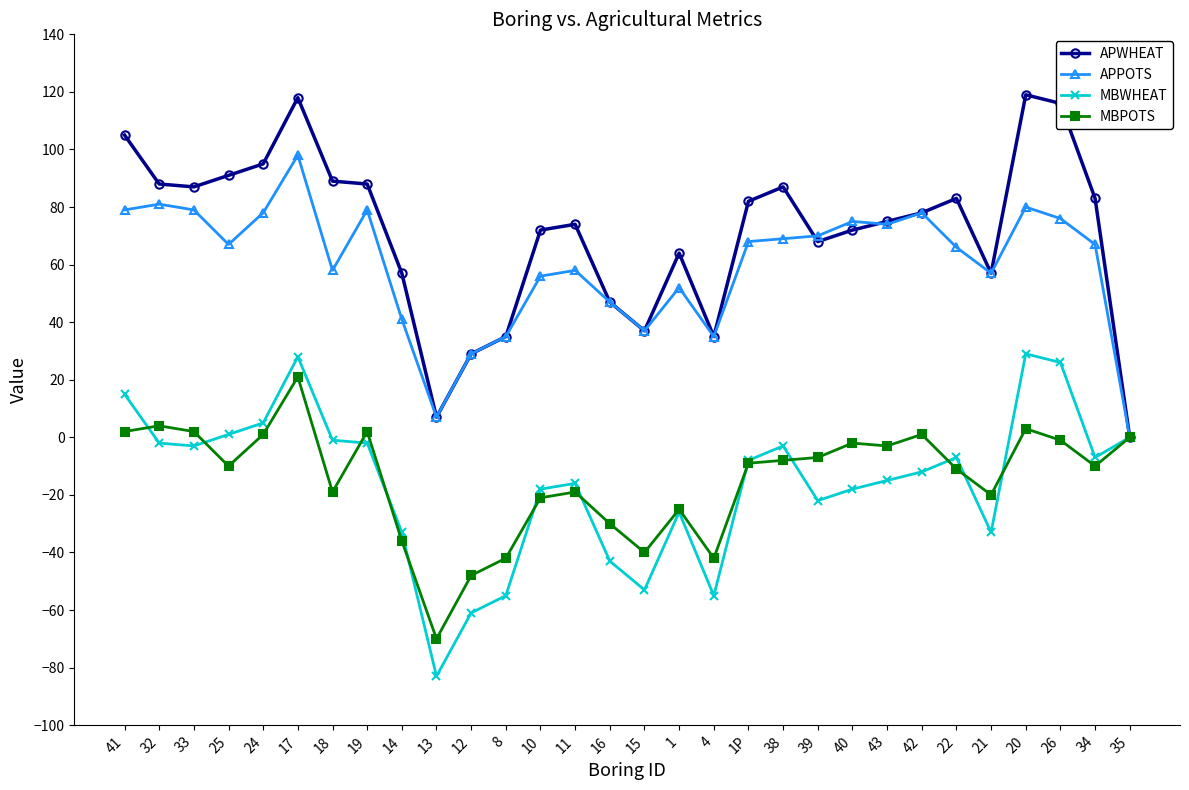

Reading left to right, what are all the values shown in this chart?

APWHEAT: 41=105	32=88	33=87	25=91	24=95	17=118	18=89	19=88	14=57	13=7	12=29	8=35	10=72	11=74	16=47	15=37	1=64	4=35	1P=82	38=87	39=68	40=72	43=75	42=78	22=83	21=57	20=119	26=116	34=83	35=0
APPOTS: 41=79	32=81	33=79	25=67	24=78	17=98	18=58	19=79	14=41	13=7	12=29	8=35	10=56	11=58	16=47	15=37	1=52	4=35	1P=68	38=69	39=70	40=75	43=74	42=78	22=66	21=57	20=80	26=76	34=67	35=0
MBWHEAT: 41=15	32=-2	33=-3	25=1	24=5	17=28	18=-1	19=-2	14=-33	13=-83	12=-61	8=-55	10=-18	11=-16	16=-43	15=-53	1=-26	4=-55	1P=-8	38=-3	39=-22	40=-18	43=-15	42=-12	22=-7	21=-33	20=29	26=26	34=-7	35=0
MBPOTS: 41=2	32=4	33=2	25=-10	24=1	17=21	18=-19	19=2	14=-36	13=-70	12=-48	8=-42	10=-21	11=-19	16=-30	15=-40	1=-25	4=-42	1P=-9	38=-8	39=-7	40=-2	43=-3	42=1	22=-11	21=-20	20=3	26=-1	34=-10	35=0